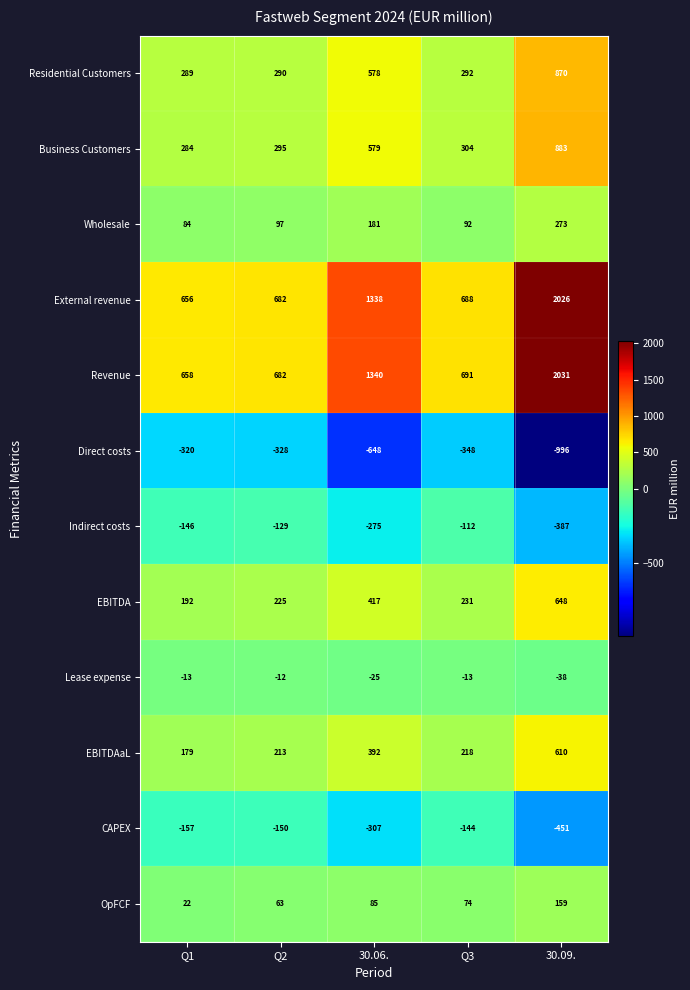

Which series changed the most between 30.06. and 30.09.?

Revenue